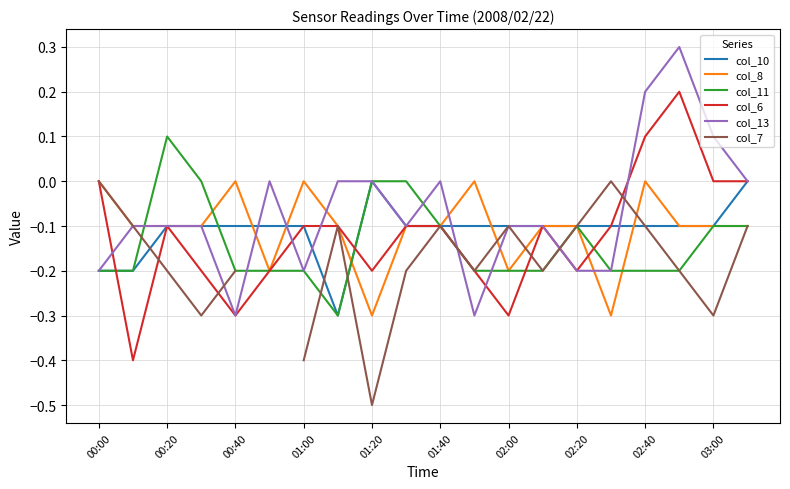

What is the lowest value of the col_10 series?

-0.3